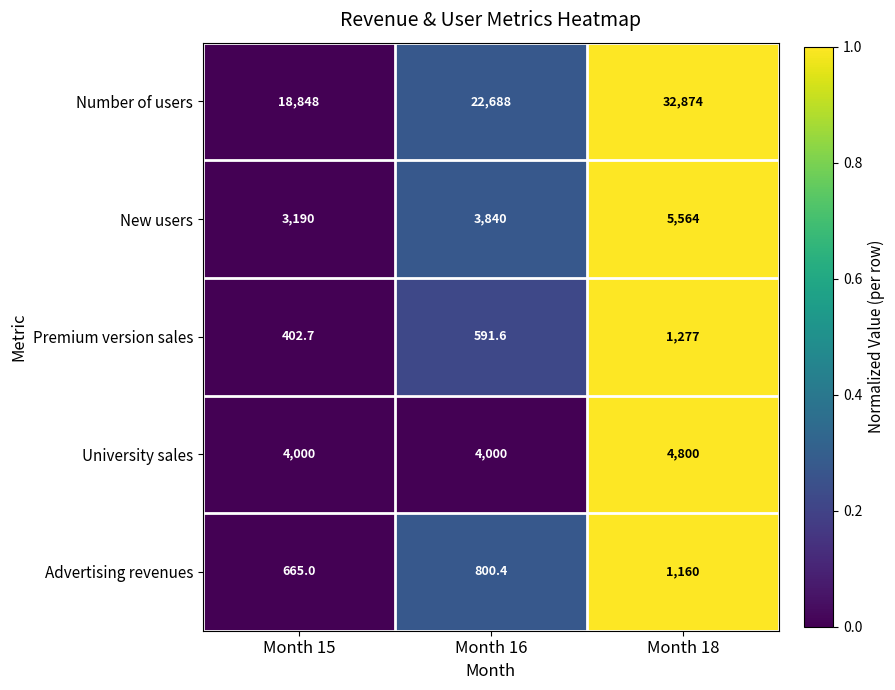

What is the sum of the New users values at Month 18 and Month 15?

8754.0